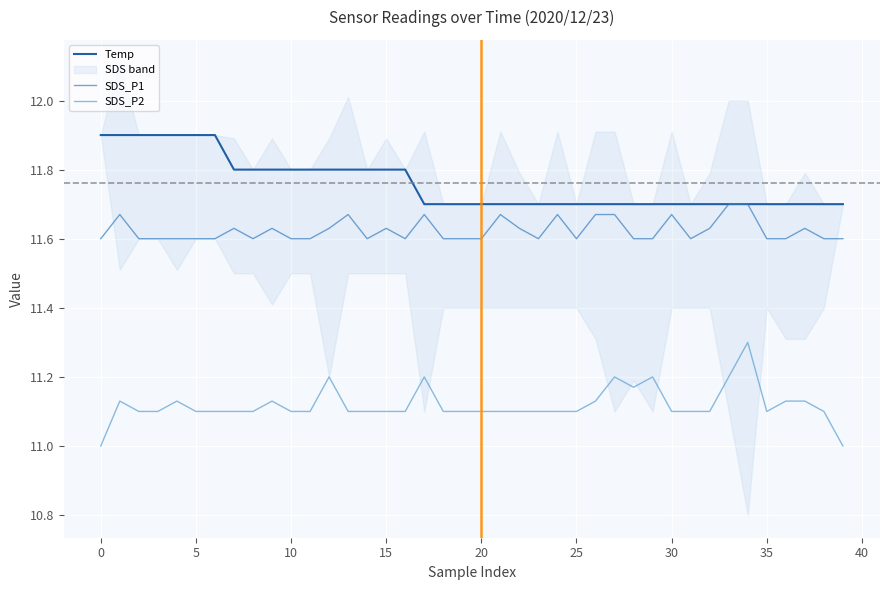

True or false: Temp and SDS_P1 intersect in this chart.

False